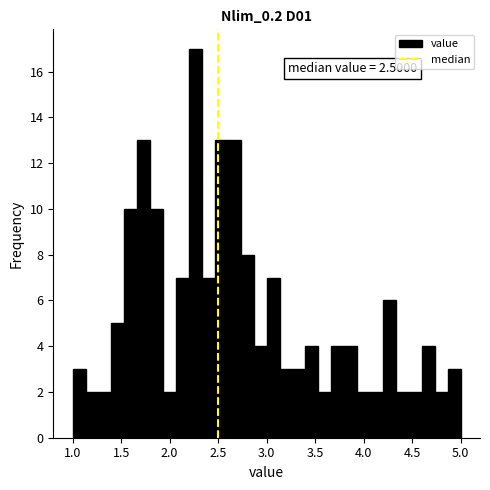

Read against the x-axis, roughly where is the centre of the tallest bar?

2.25